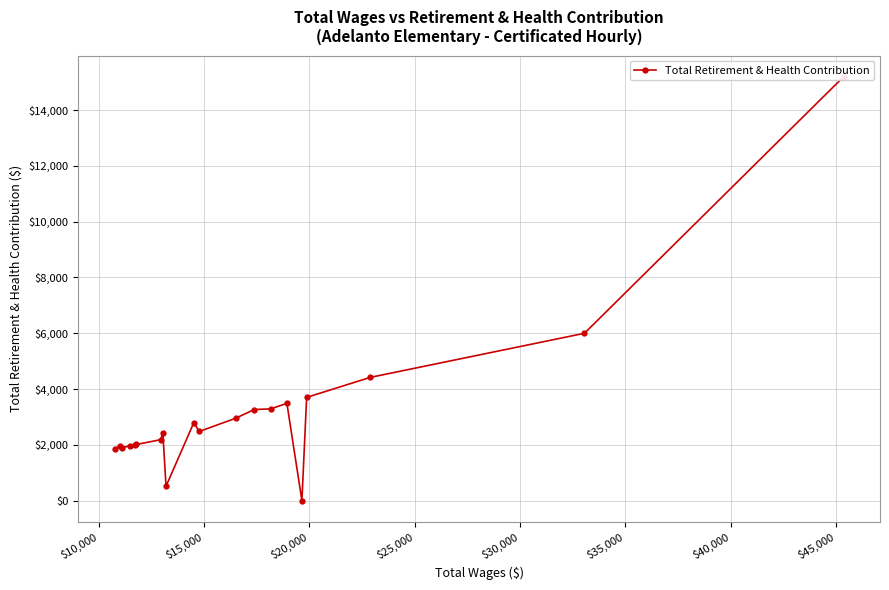

How many interior local valleys (lower than both neighbors) does the data have?

4